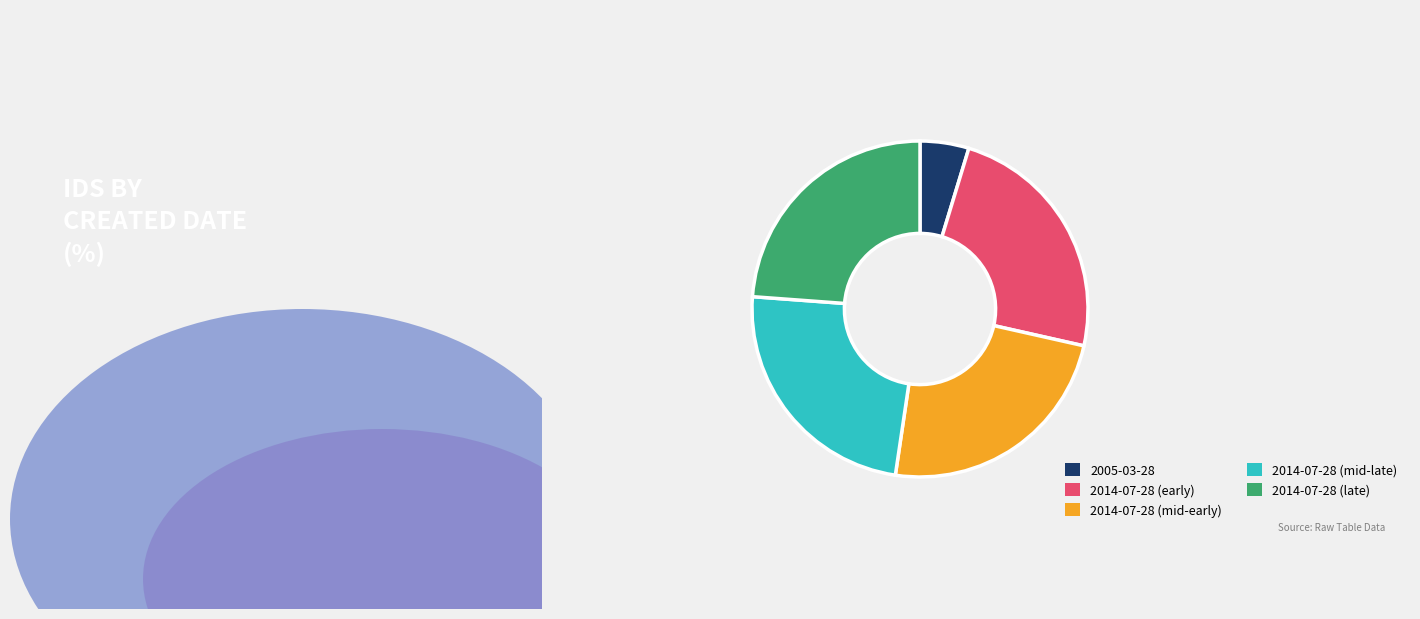

Is there any slice that represents more than half of the pie?

No